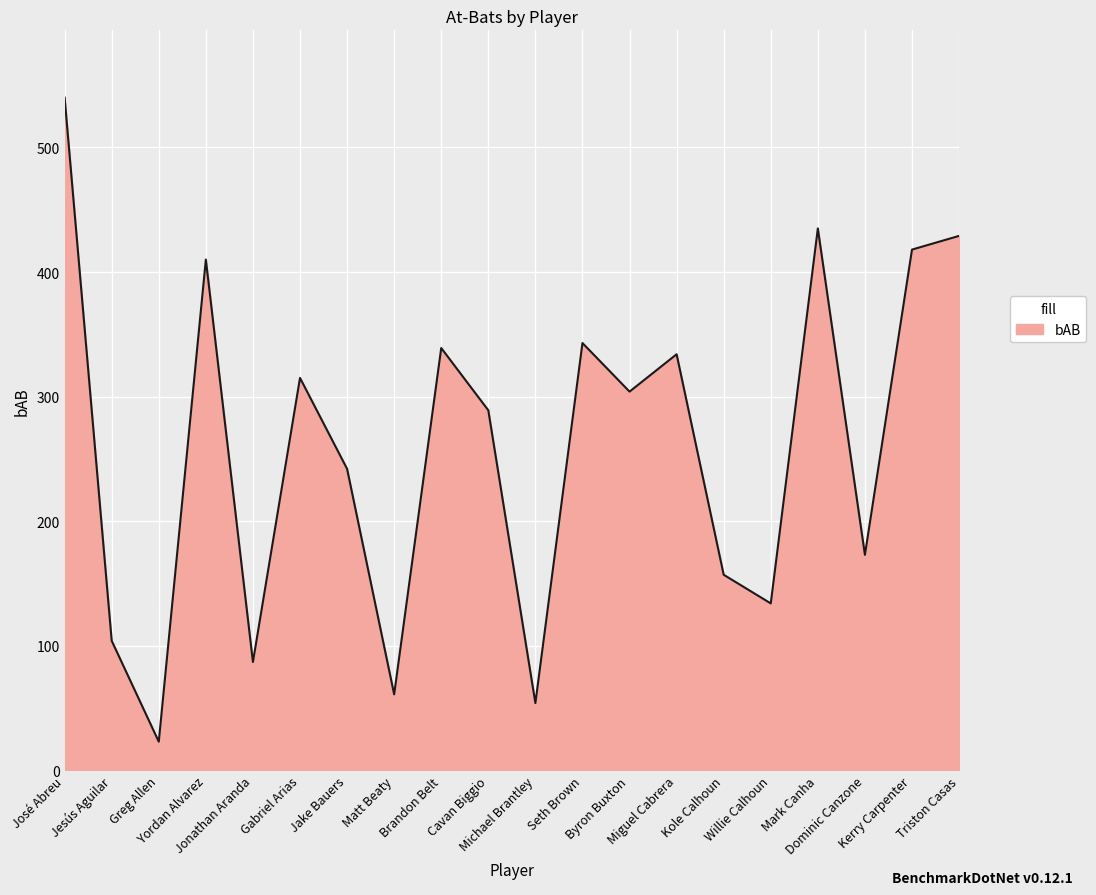

Count the number of categories in the chart.

20